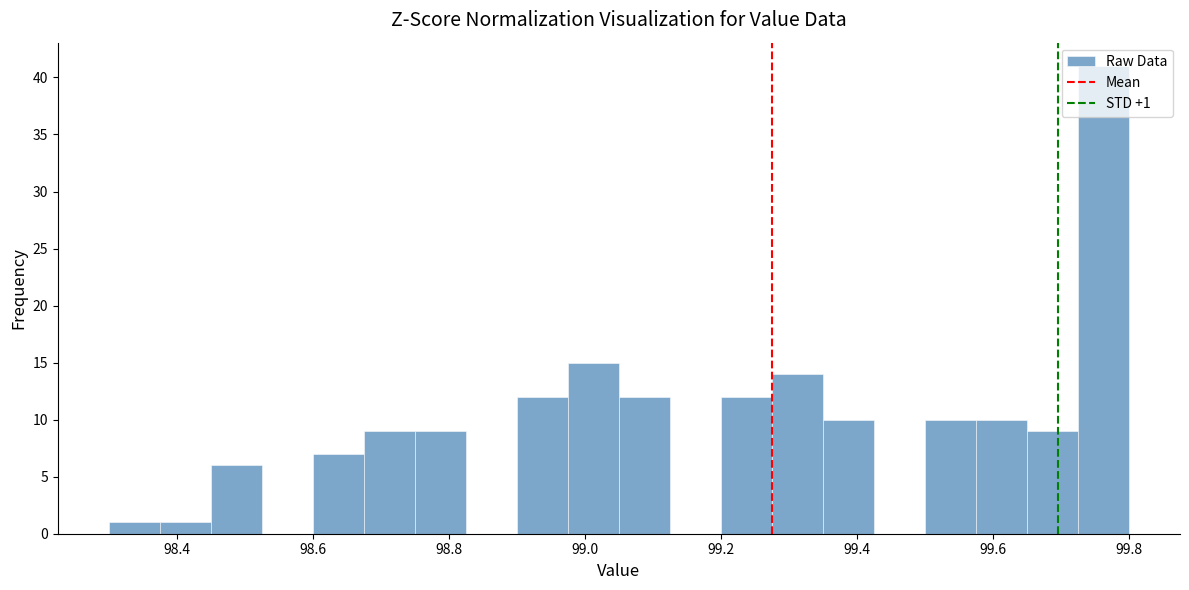

Around what value on the x-axis is the tallest bar? Give the approximate position of its centre, as read against the axis.

99.76